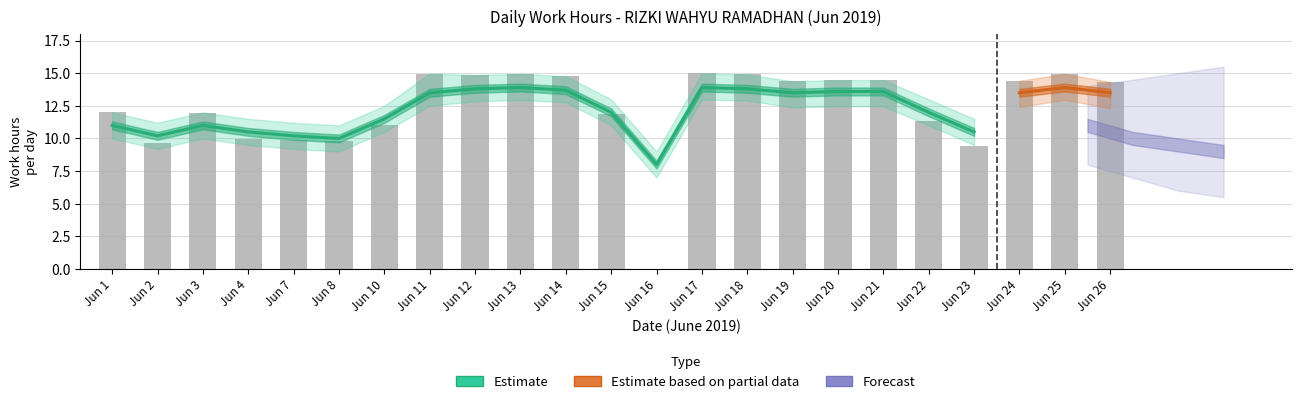

How many values are above zero?

22